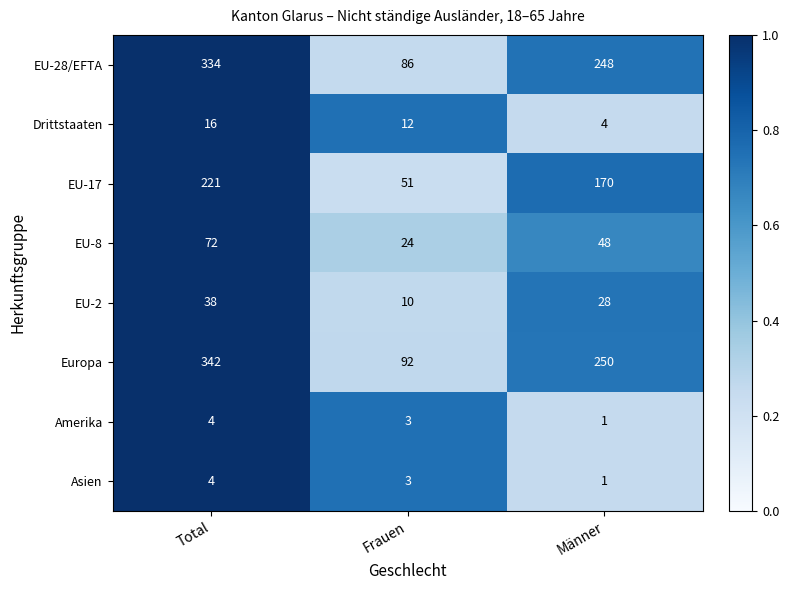

At which label does Europa reach its minimum?

Frauen